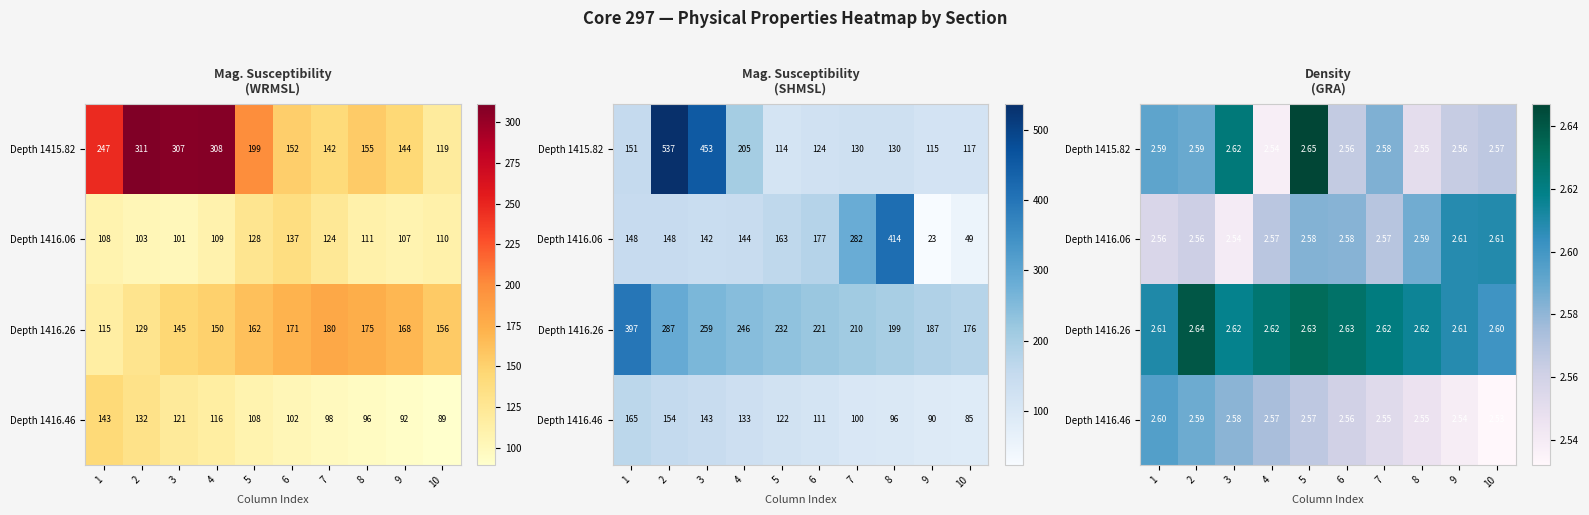

What is the minimum value shown in the chart?

2.5